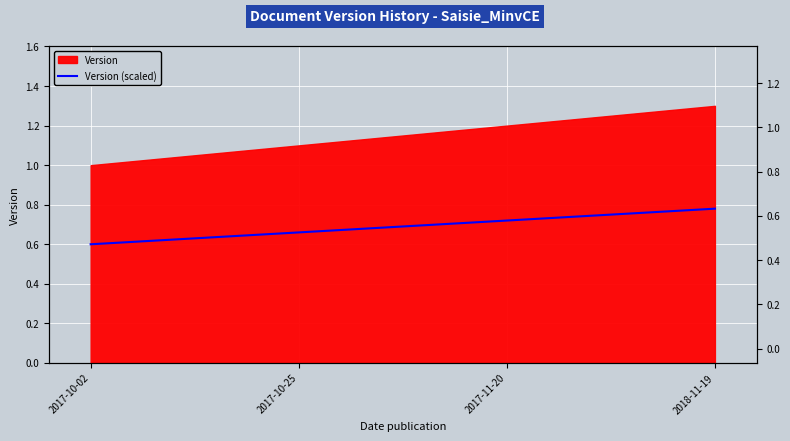

List the labels in order of value, largest first.

2018-11-19, 2017-11-20, 2017-10-25, 2017-10-02